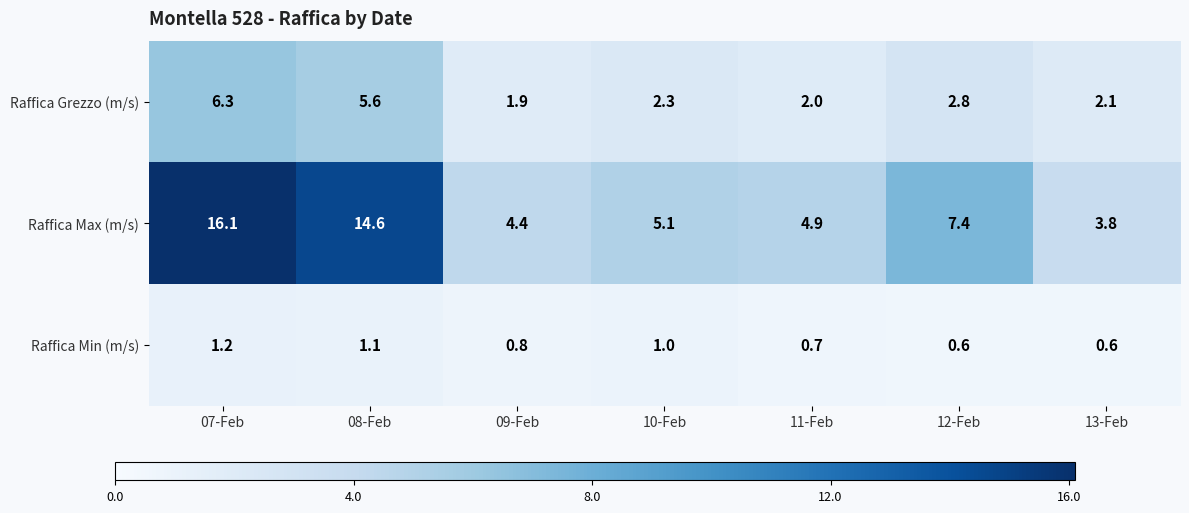

Which category has the highest value in the Raffica Max (m/s) series?

07-Feb